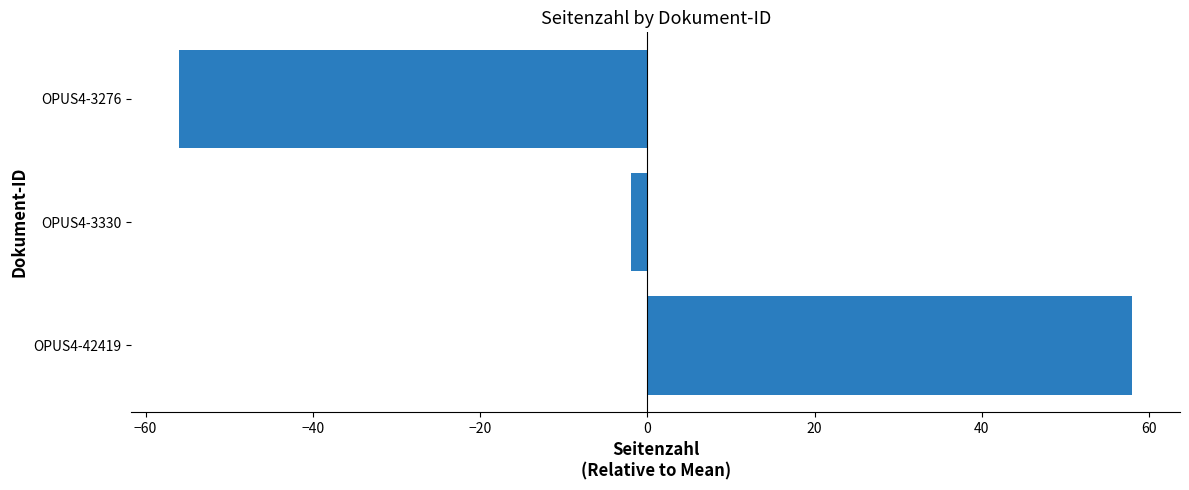

Reading bottom to top, extract all data points from this chart.

58	-2	-56